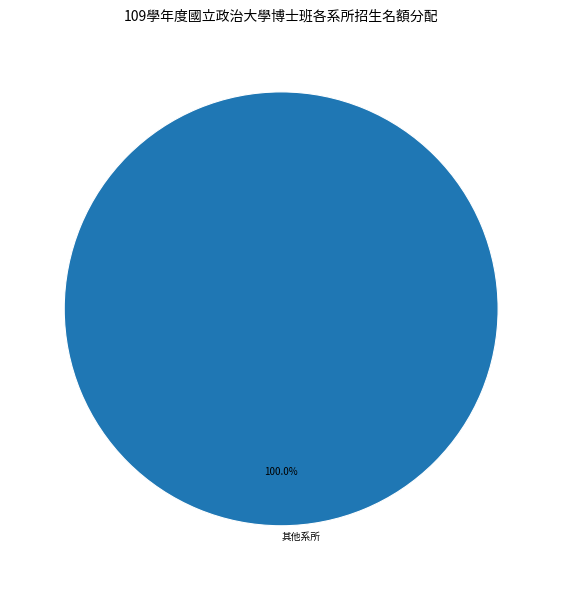

Rank the categories by value from lowest to highest.

其他系所